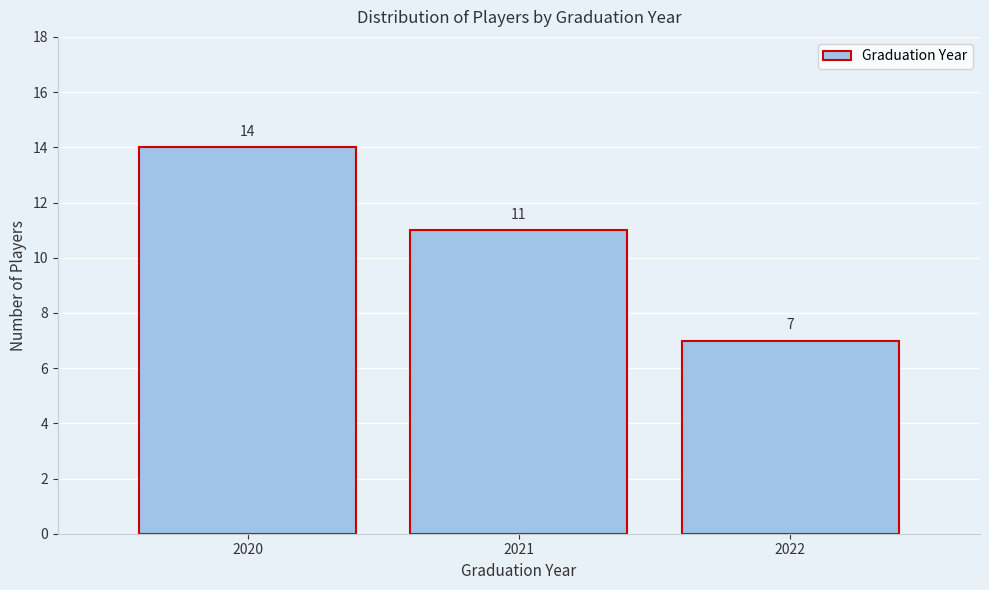

Reading right to left, extract all data points from this chart.

2022=7	2021=11	2020=14